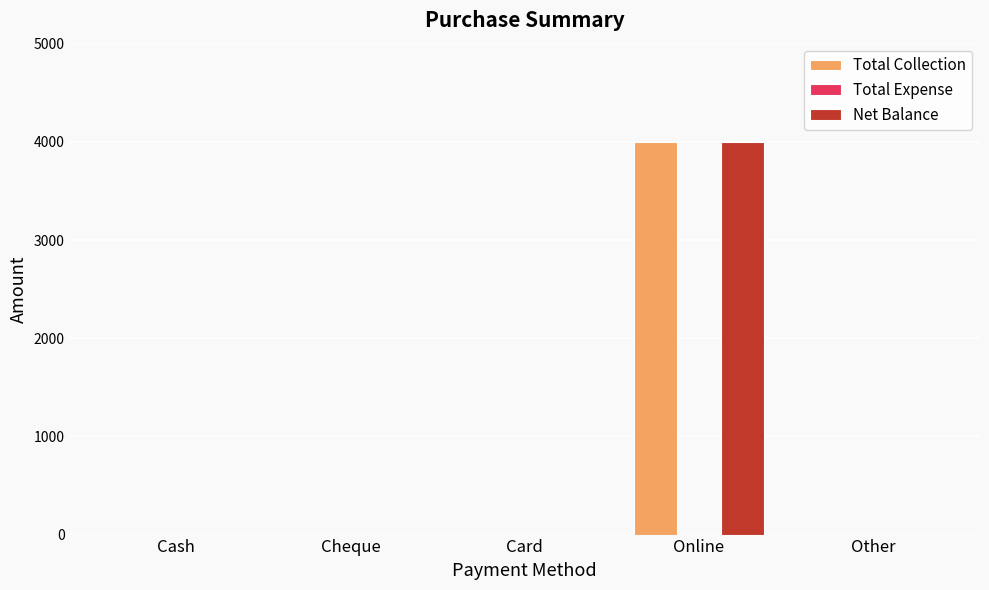

What value does the Net Balance series have at Online?

4000